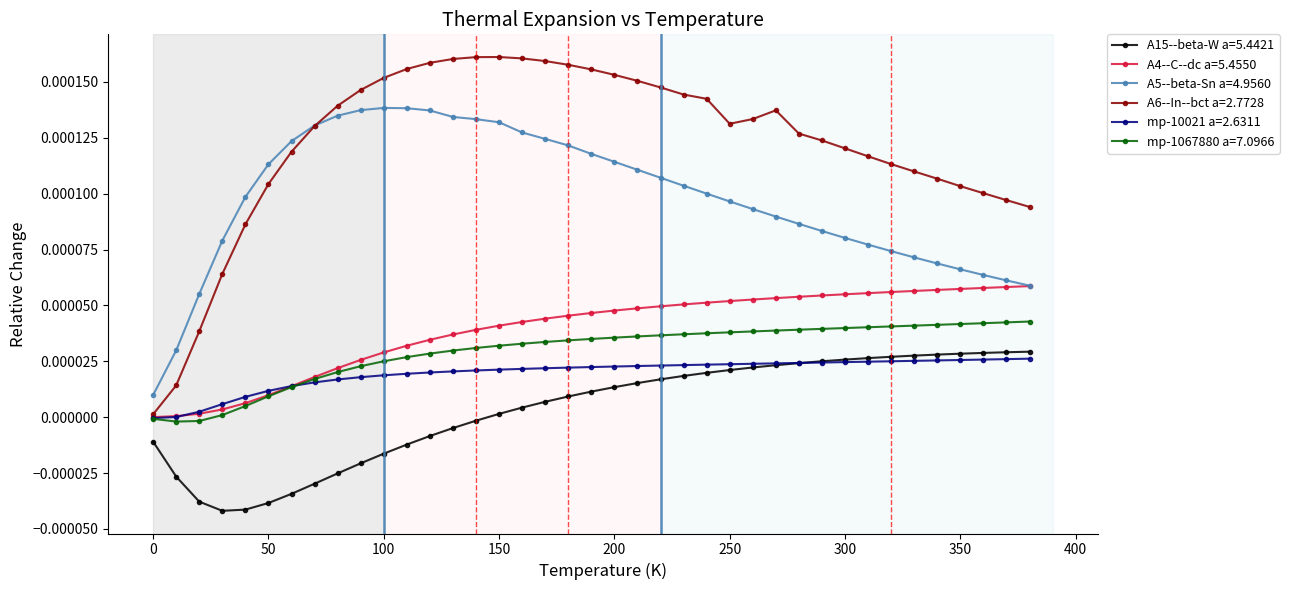

Does the chart have visible grid lines?

No